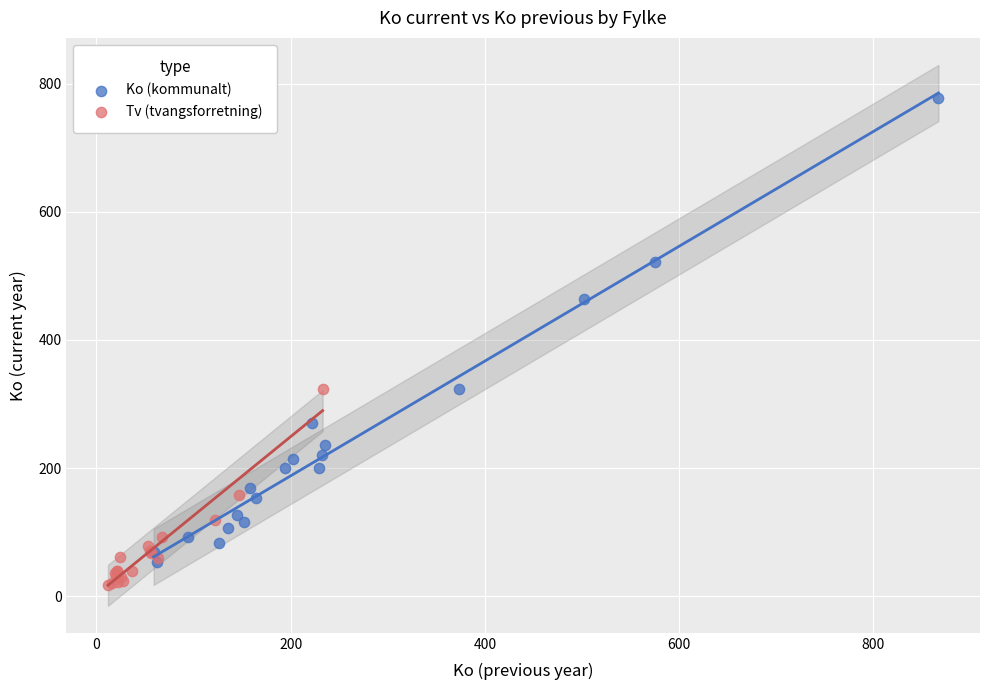

Which series contains the highest Y value?

Ko (kommunalt)